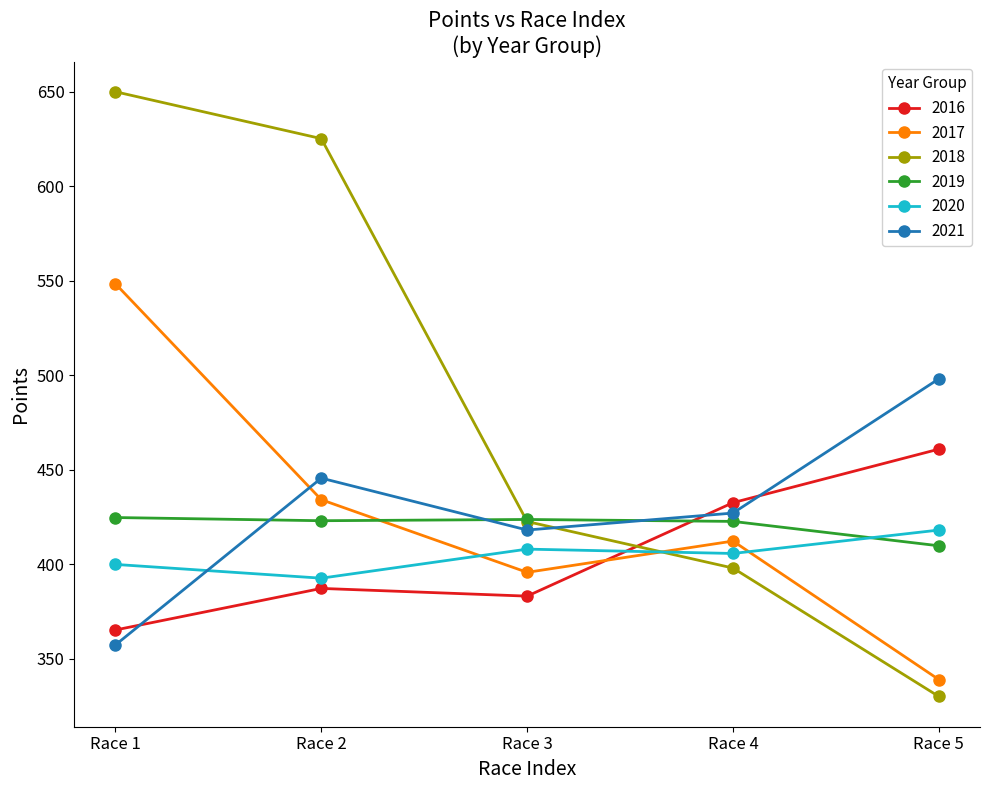

What is the maximum value shown in the chart?

650.0